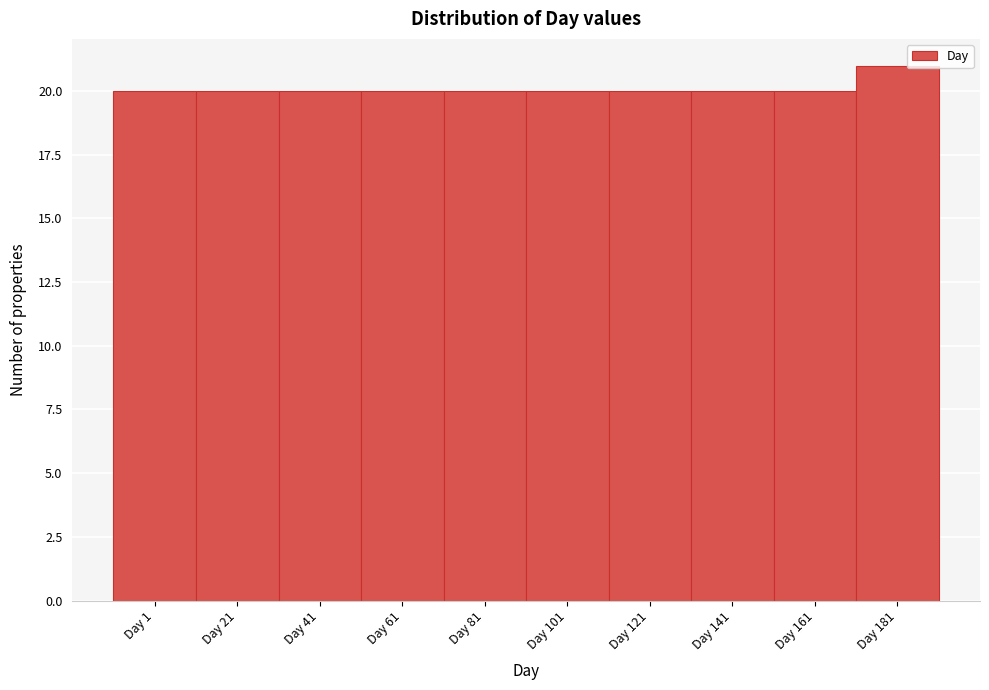

Reading left to right, what are all the values shown in this chart?

Day 1=20	Day 21=20	Day 41=20	Day 61=20	Day 81=20	Day 101=20	Day 121=20	Day 141=20	Day 161=20	Day 181=21